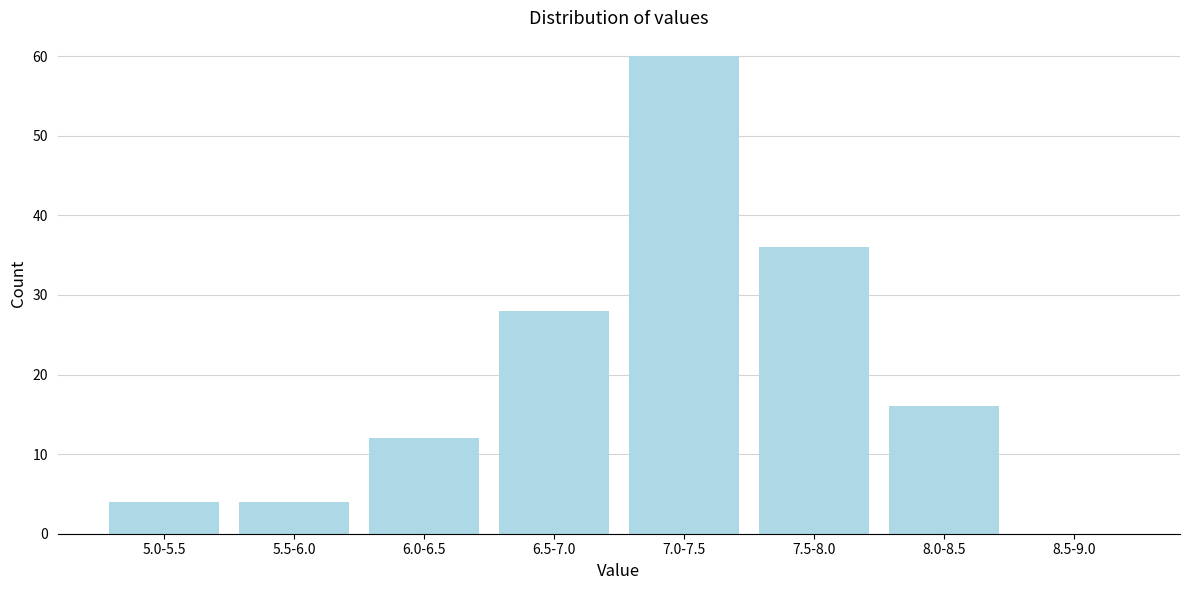

Reading left to right, what are all the values shown in this chart?

5.0-5.5=4	5.5-6.0=4	6.0-6.5=12	6.5-7.0=28	7.0-7.5=60	7.5-8.0=36	8.0-8.5=16	8.5-9.0=0